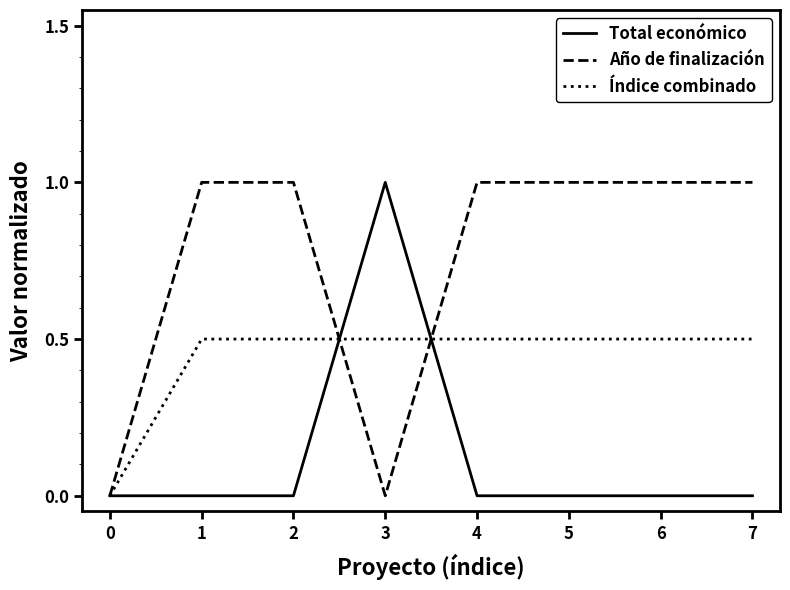

What is the difference between the highest and lowest values at 3?

1.0